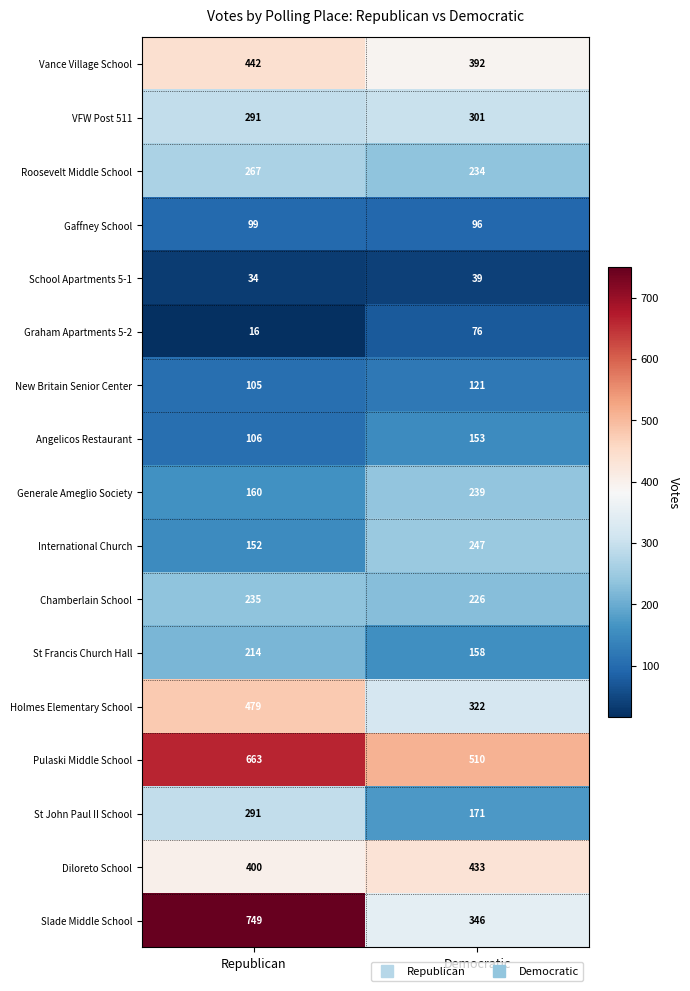

What is the maximum value shown in the chart?

749